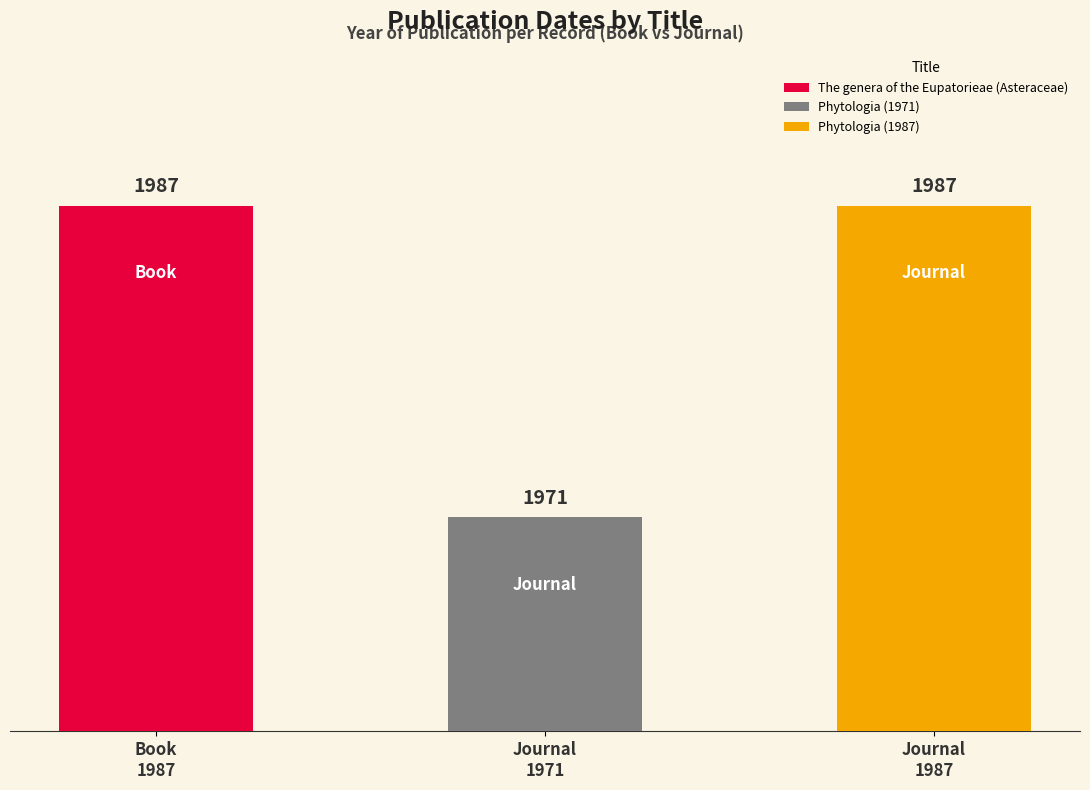

Reading right to left, extract all data points from this chart.

Phytologia (1987)=1987	Phytologia (1971)=1971	The genera of the Eupatorieae (Asteraceae)=1987